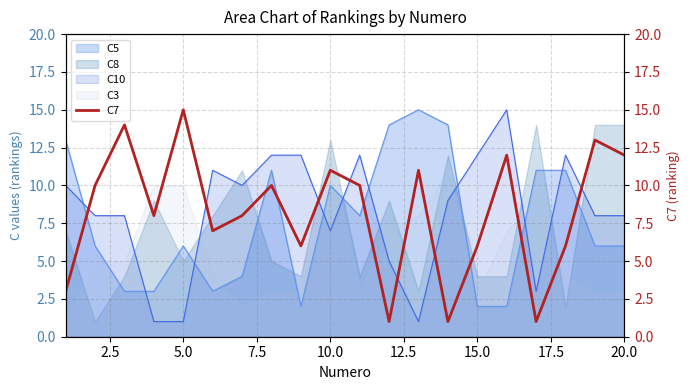

The C8 series shows 18 at 20.0. True or false?

False